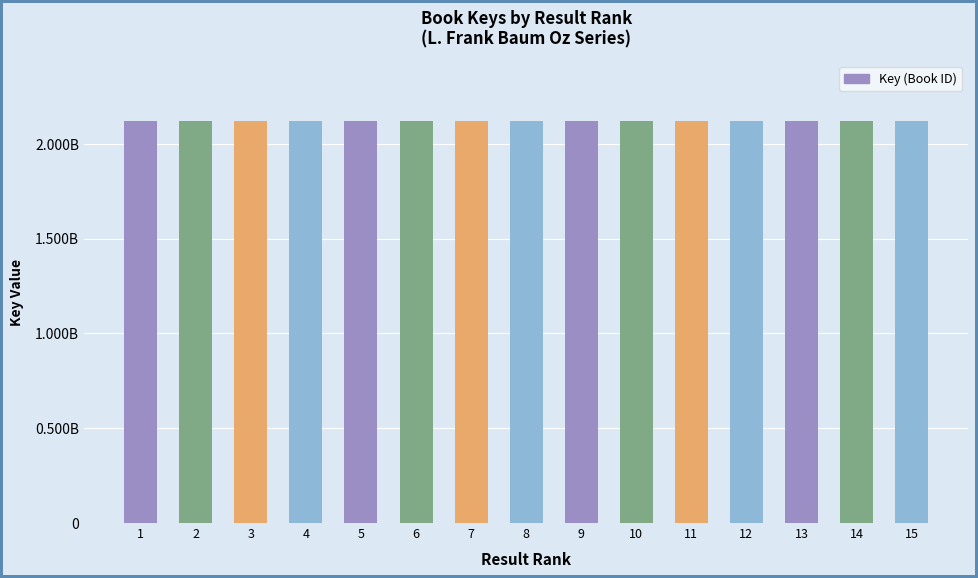

What is the sum of all values?

31767924437